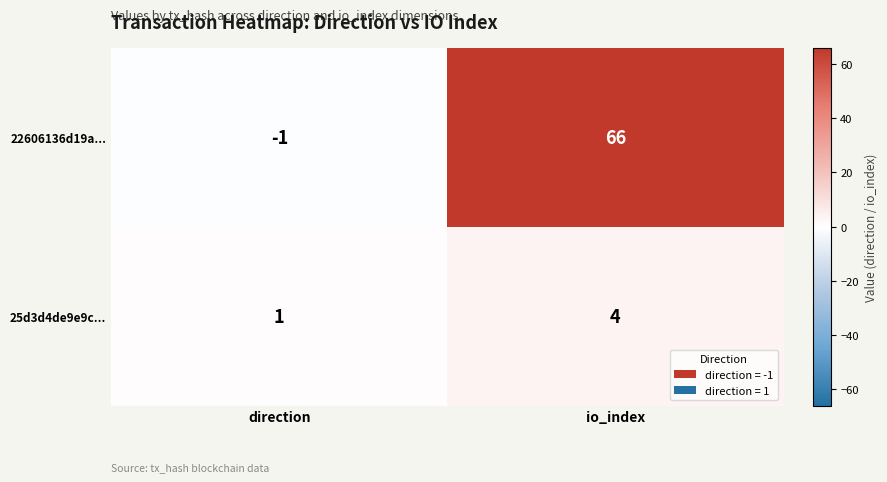

What is the sum of all 22606136d19a... values?

65